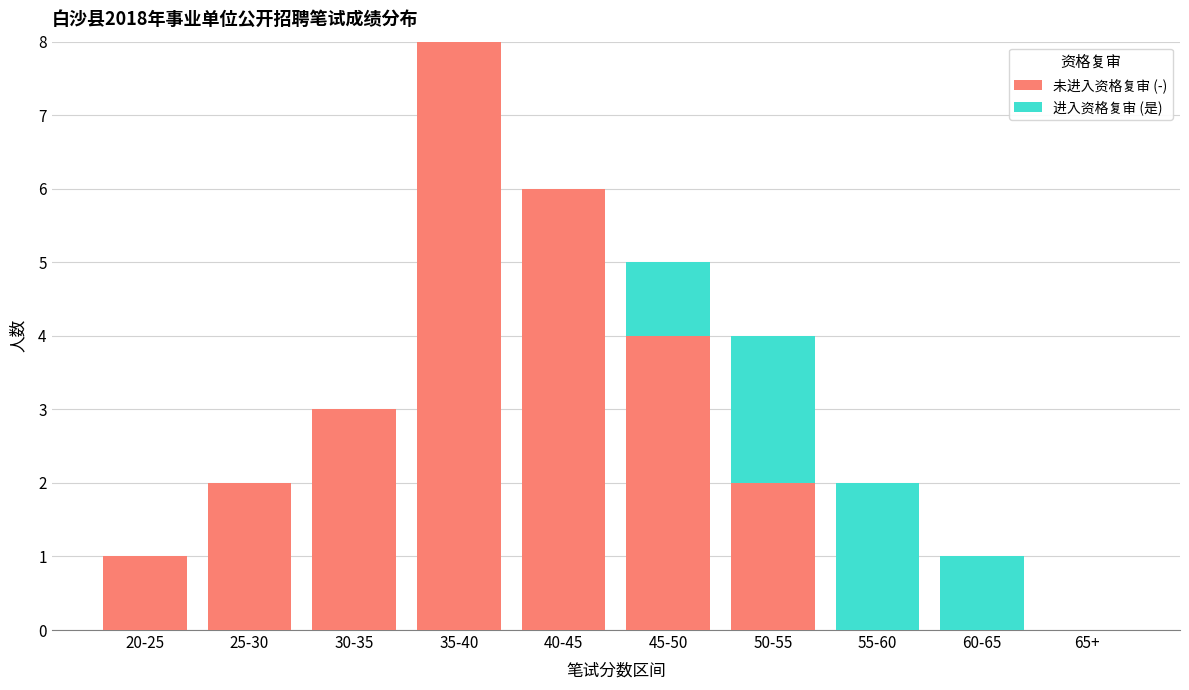

What is the highest value of the 未进入资格复审 (-) series?

8